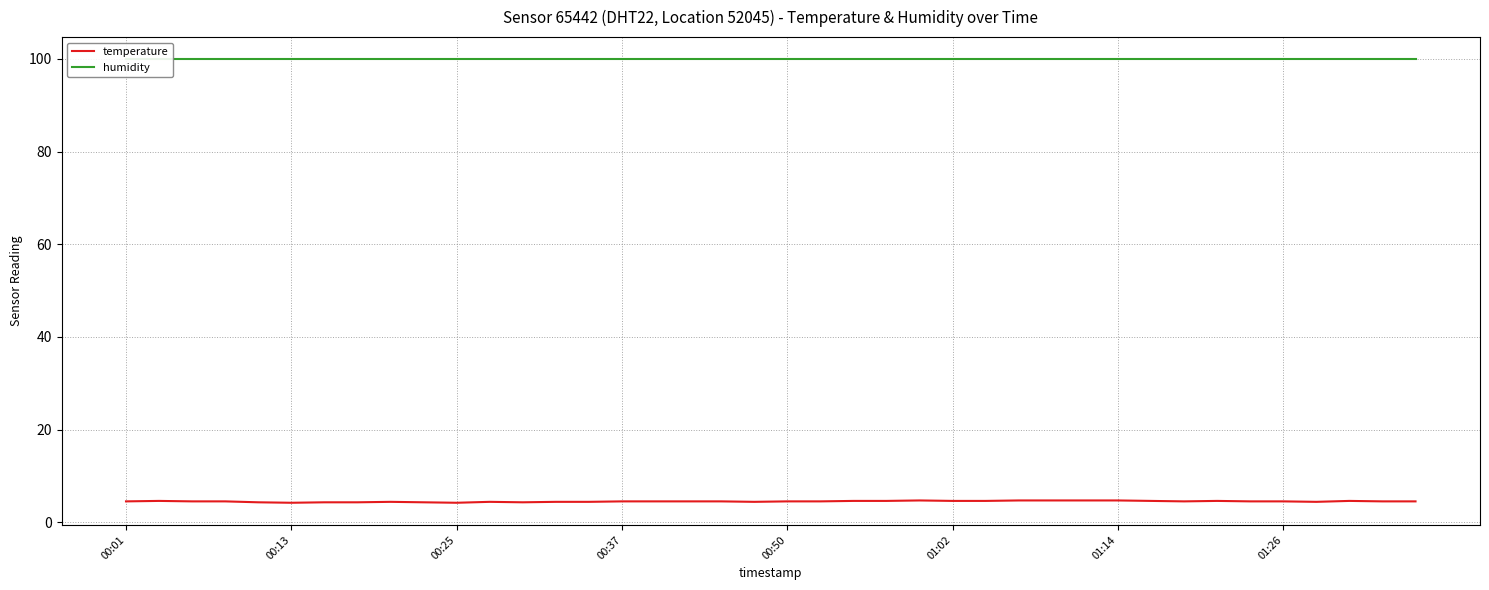

What is the minimum value for temperature?

4.2